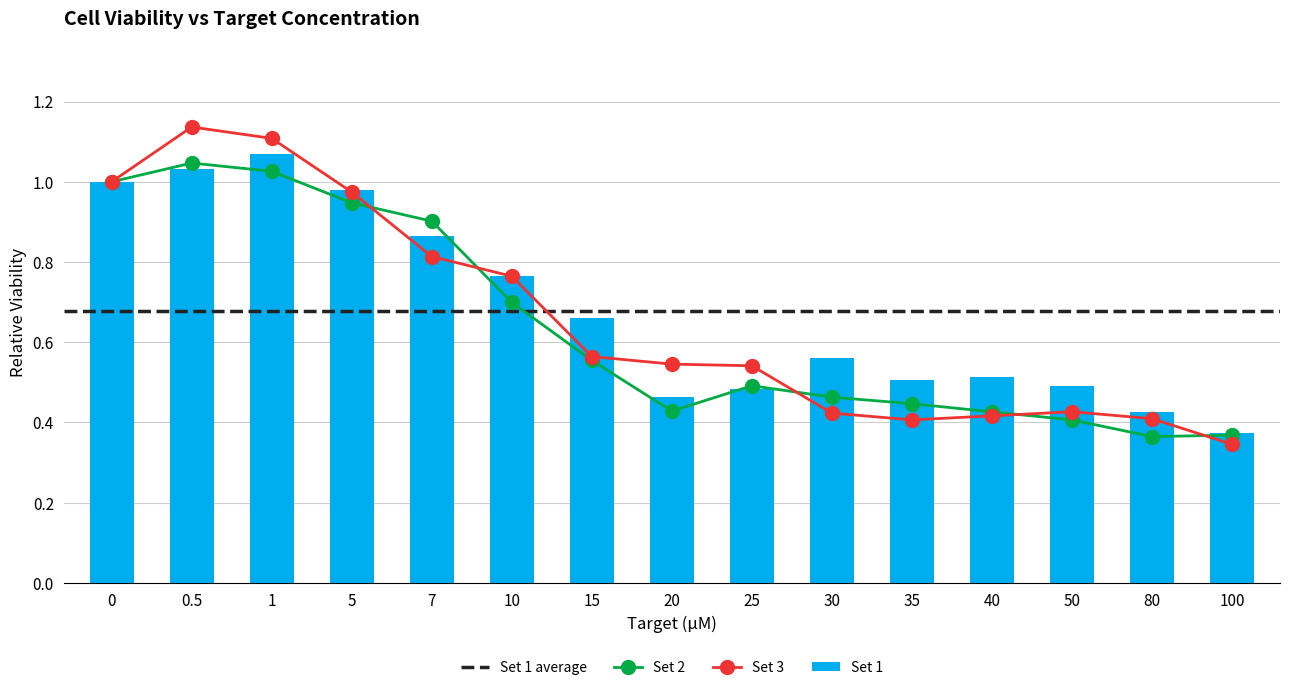

Which series has the largest total across all categories?

Set 1